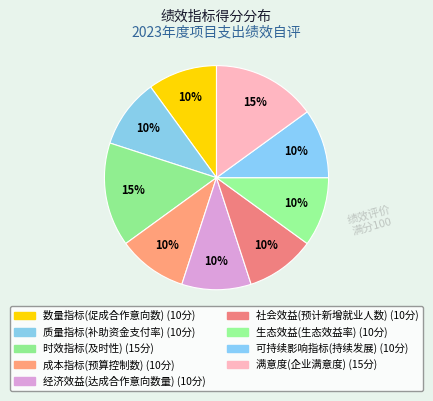

Between 经济效益(达成合作意向数量) and 质量指标(补助资金支付率), which is larger?

经济效益(达成合作意向数量)